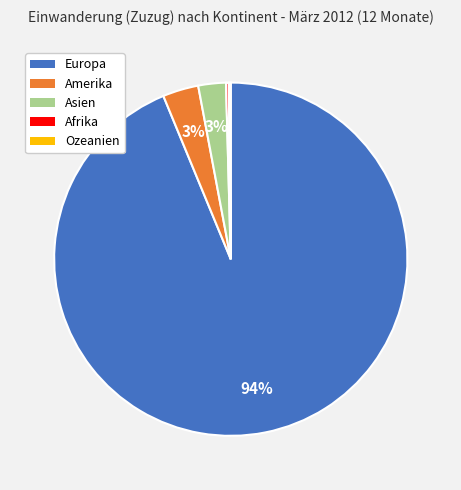

To the nearest percent, what portion does Europa represent?

94%